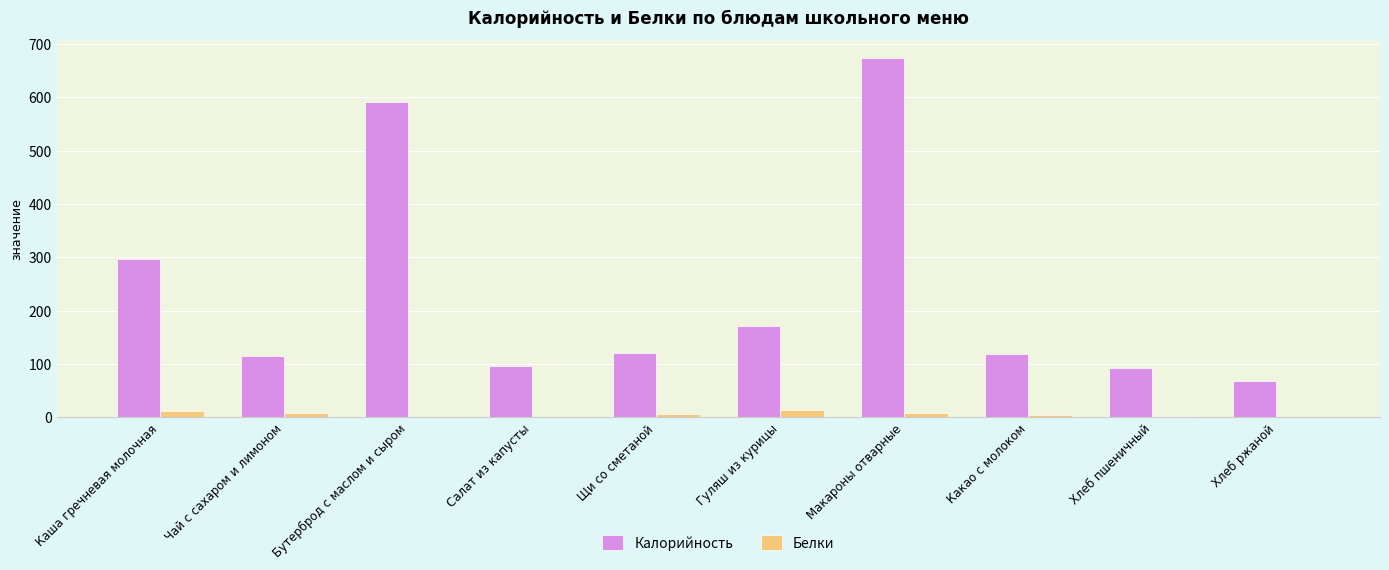

Between Каша гречневая молочная and Какао с молоком, which series saw the biggest shift?

Калорийность